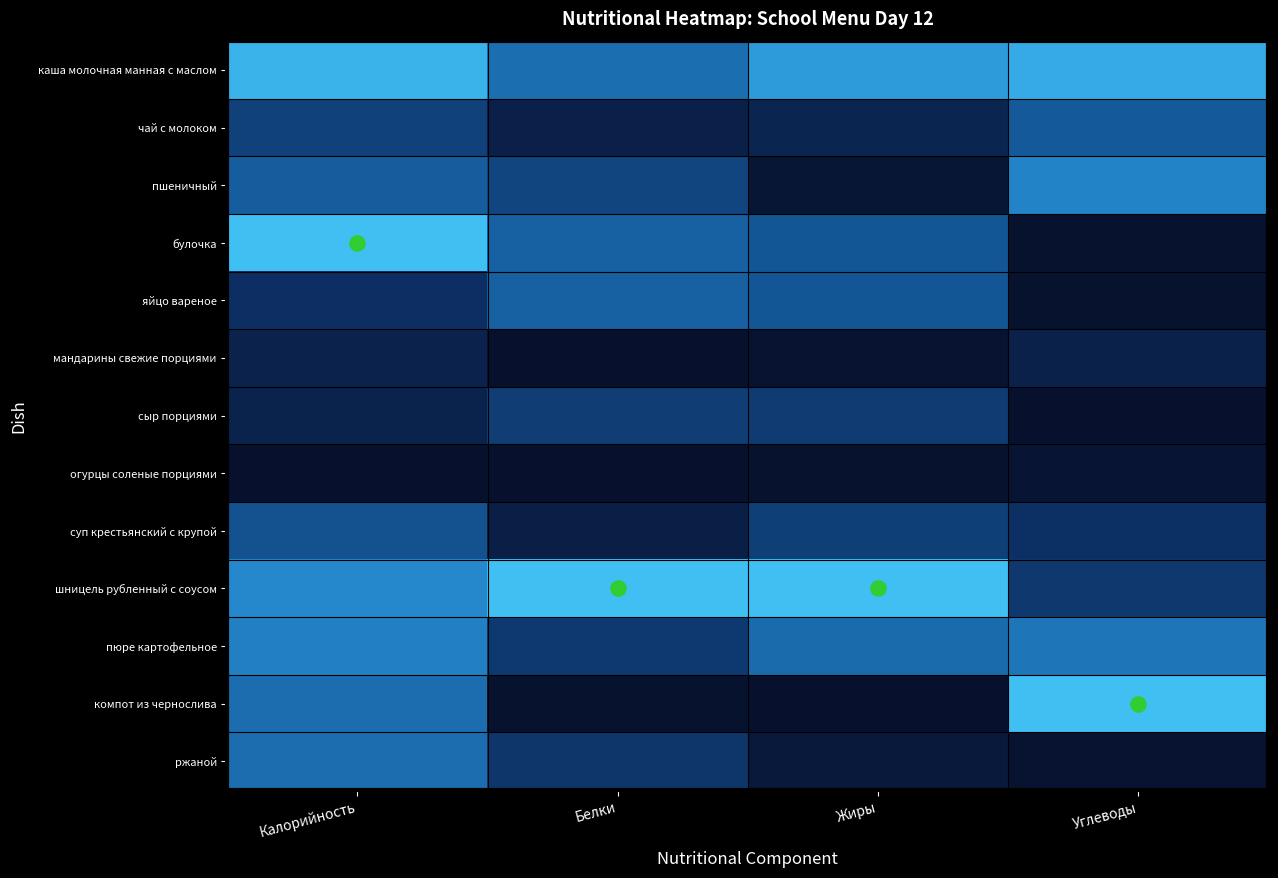

Which category has the lowest value across all series?

Белки